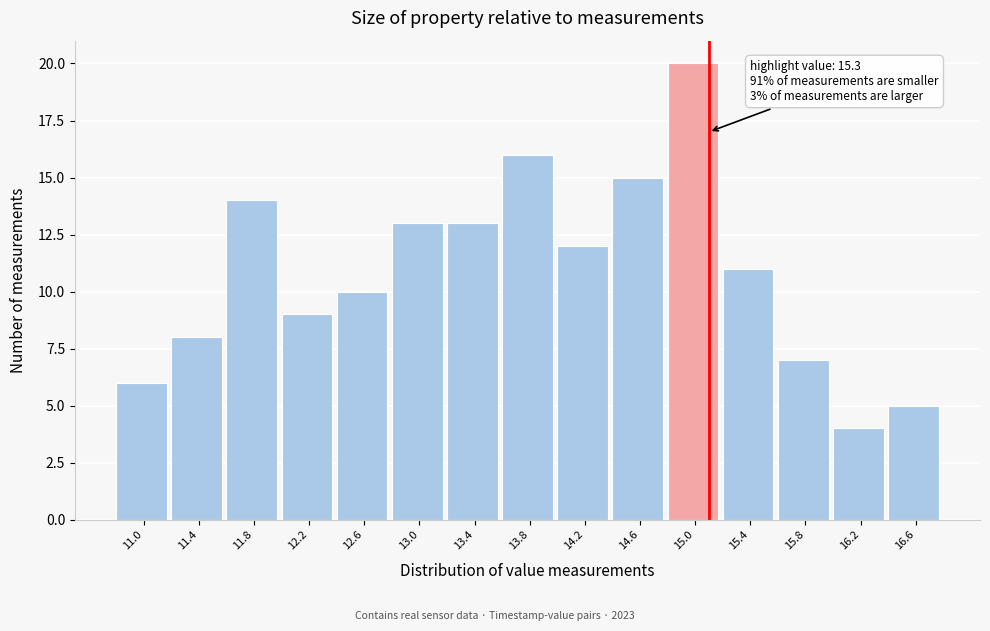

Reading left to right, what are all the values shown in this chart?

6	8	14	9	10	13	13	16	12	15	20	11	7	4	5